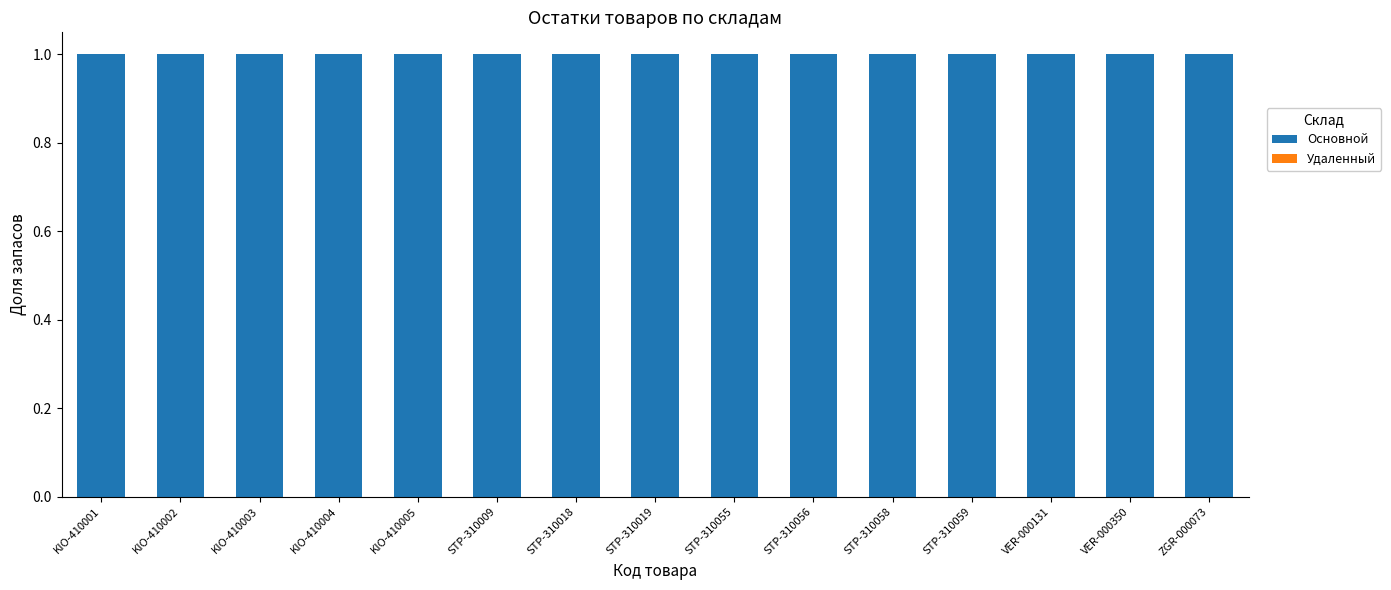

What is the average value of the Основной series?

1